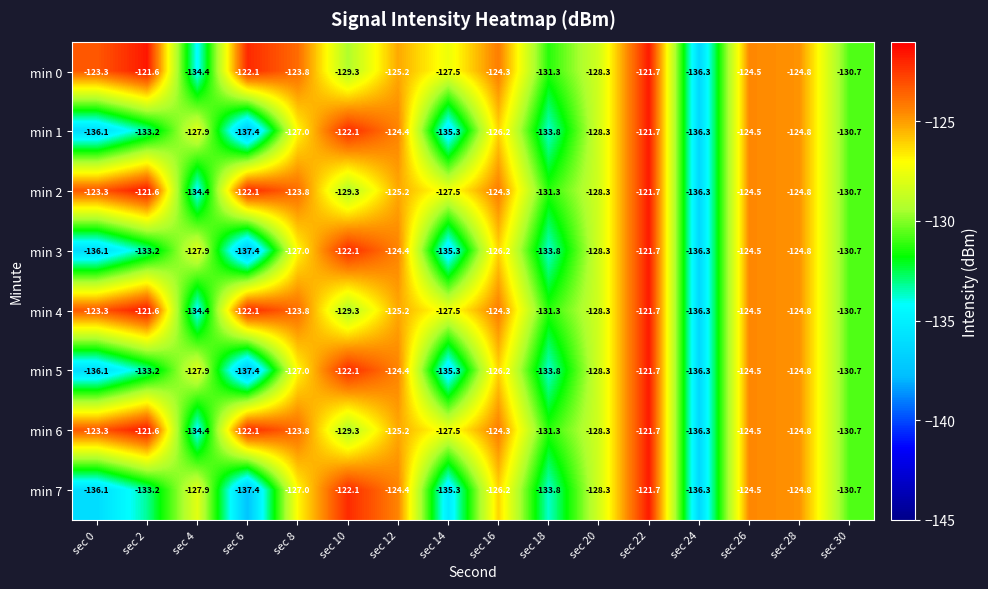

Rank the categories by min 4 value from lowest to highest.

sec 24, sec 4, sec 18, sec 30, sec 10, sec 20, sec 14, sec 12, sec 28, sec 26, sec 16, sec 8, sec 0, sec 6, sec 22, sec 2